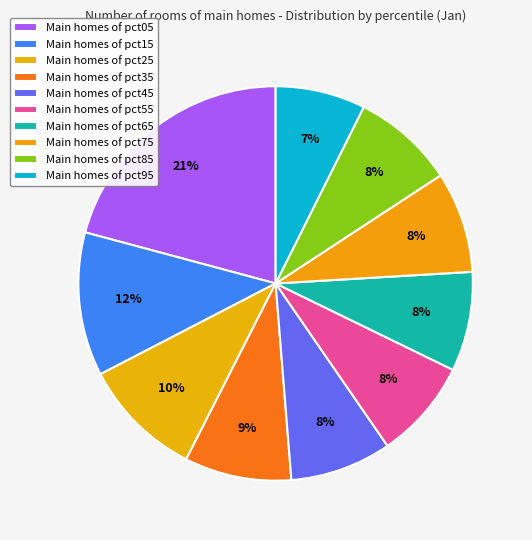

How many segments does this pie chart have?

10